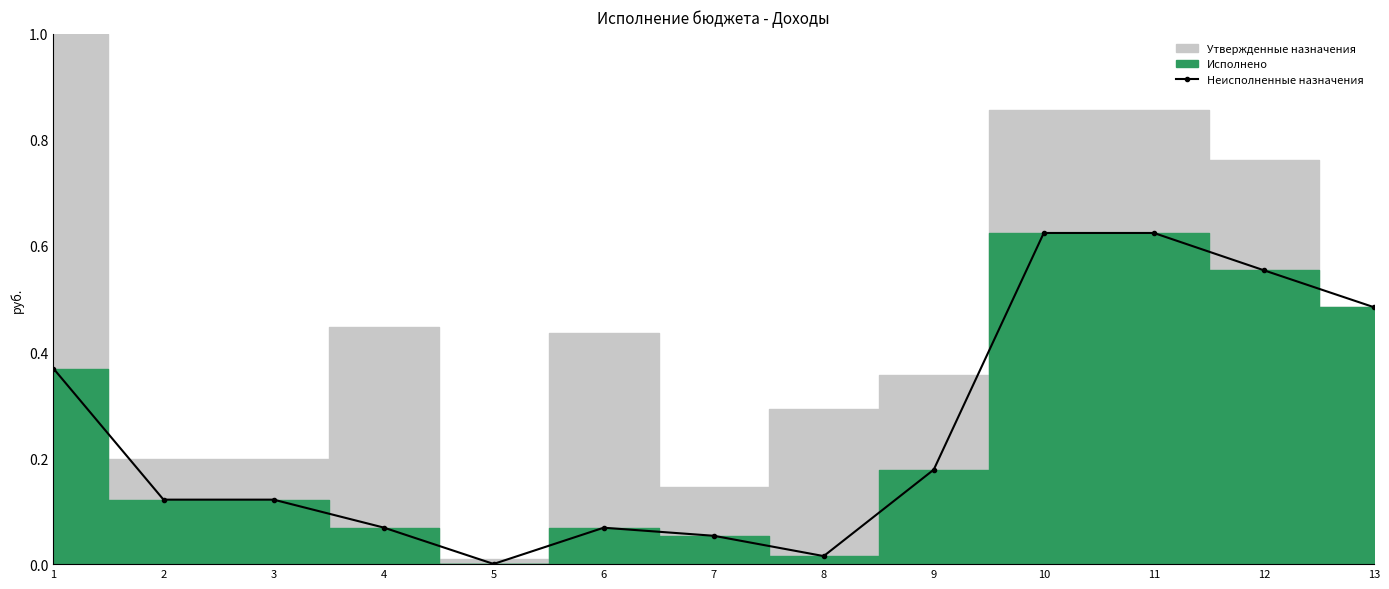

What is the change in value from 6 to 12?

+0.5